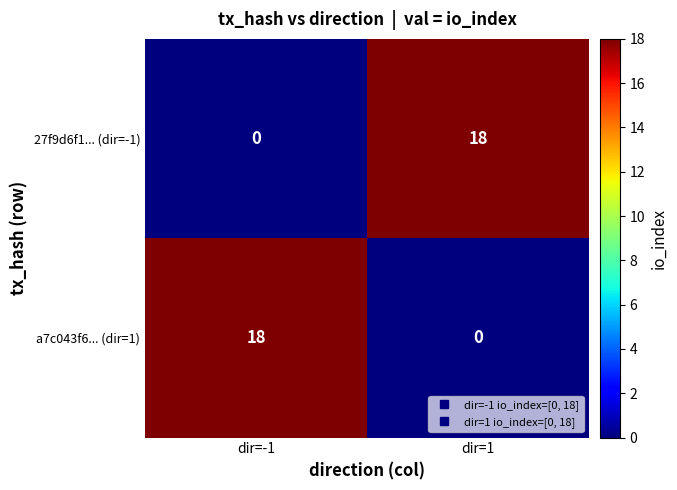

Reading left to right, extract all data points from this chart.

27f9d6f1... (dir=-1): dir=-1=0	dir=1=18
a7c043f6... (dir=1): dir=-1=18	dir=1=0